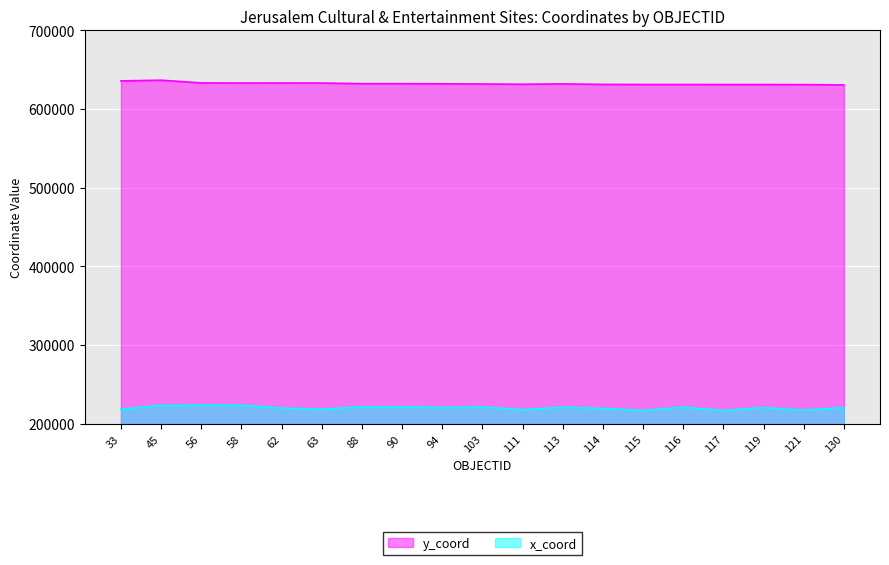

What is the average value of the x_coord series?

220016.3